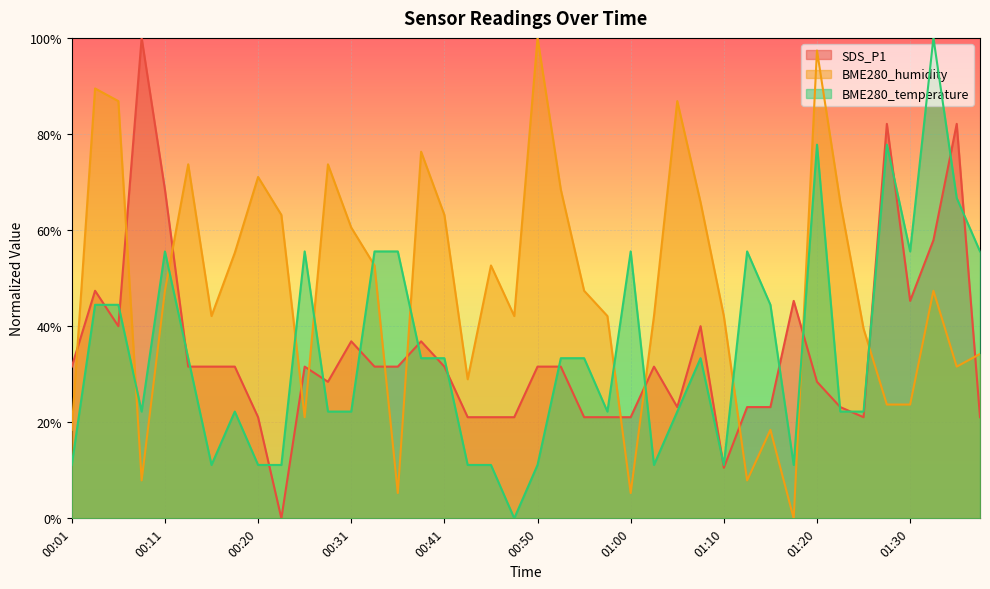

What is the value of the SDS_P1 point at the 19th from the left?

0.2